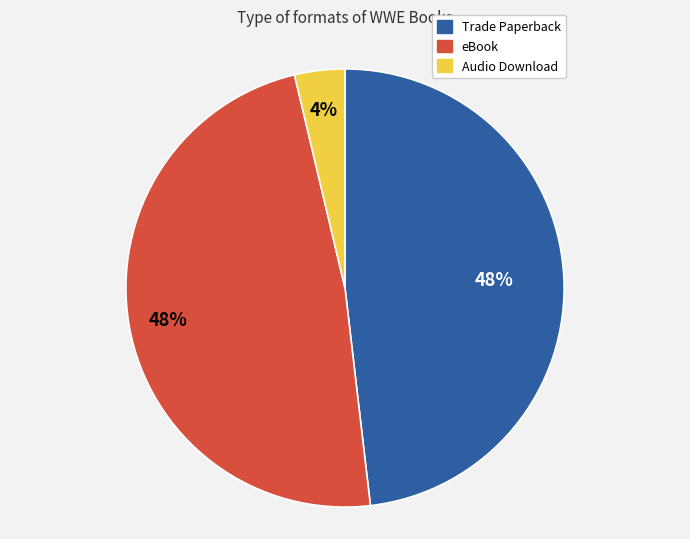

What percentage is the Audio Download slice, to the nearest percent?

4%